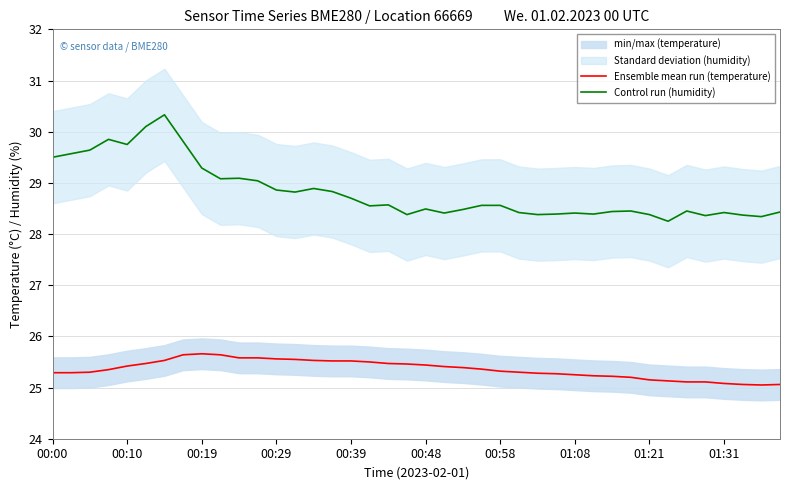

True or false: Ensemble mean run (temperature) and Control run (humidity) intersect in this chart.

False